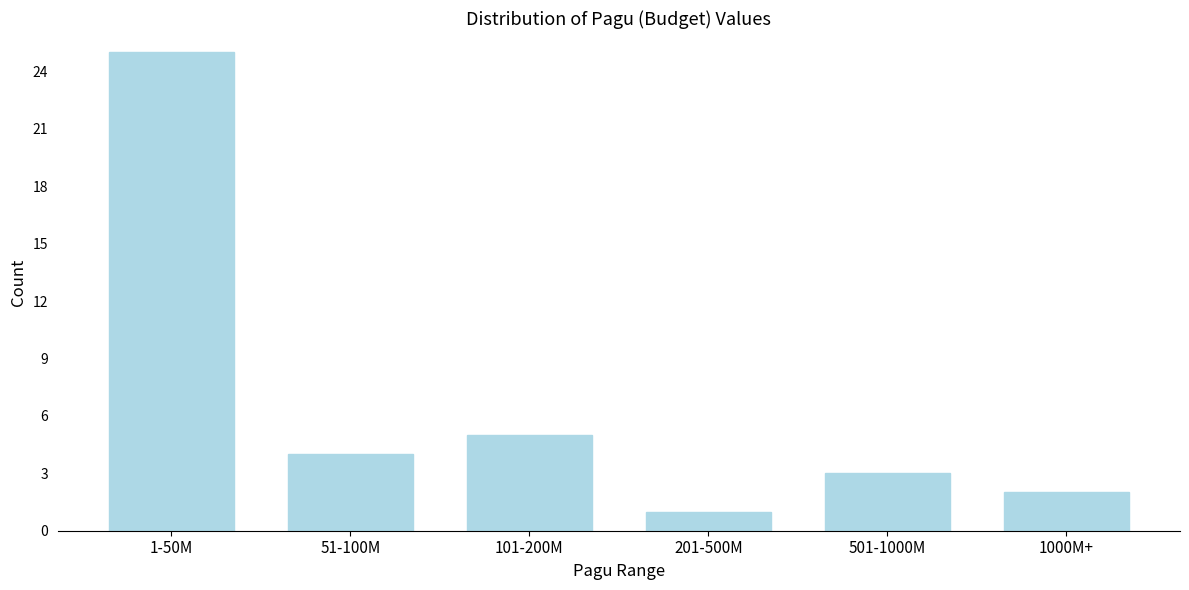

Reading left to right, list all the values displayed in this chart.

25	4	5	1	3	2